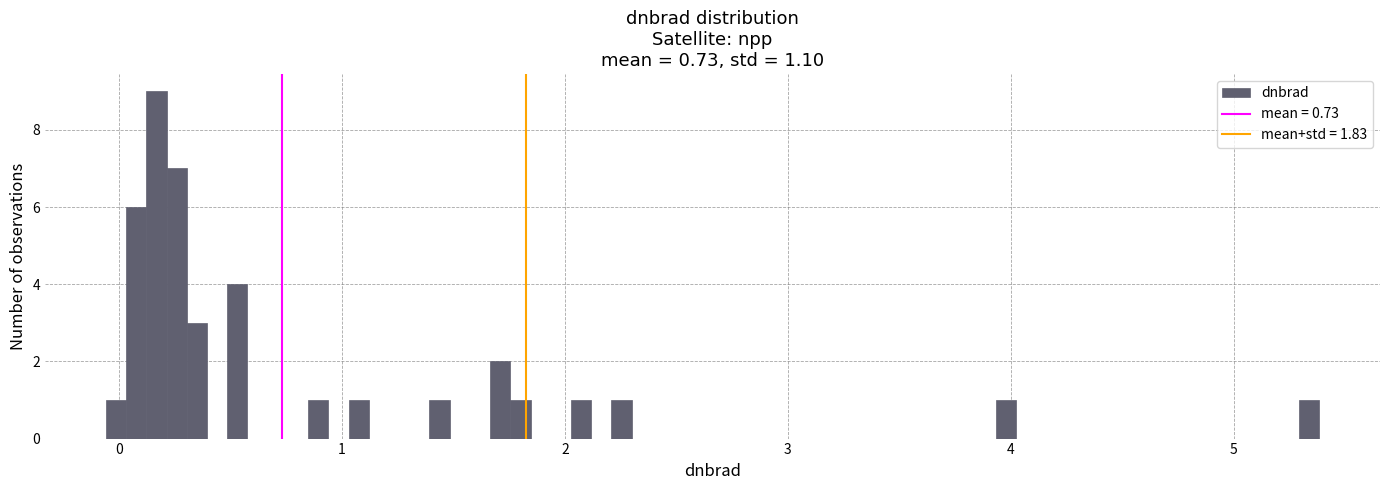

Read against the x-axis, roughly where is the centre of the tallest bar?

0.2